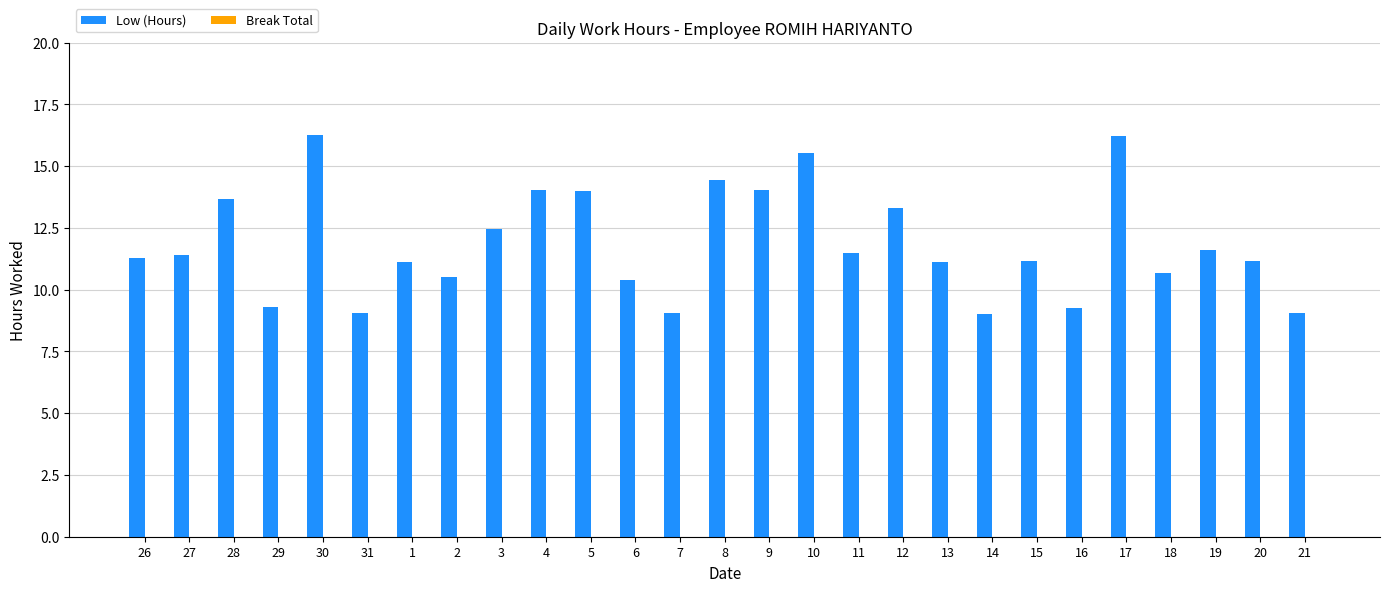

How many data points does each series have?

27